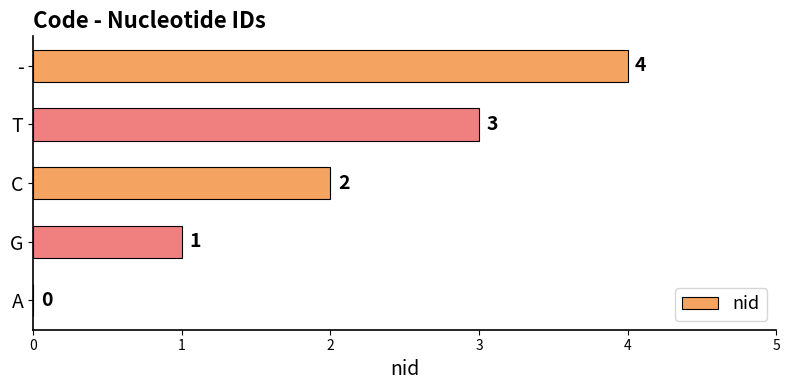

Which label corresponds to the largest value in the chart?

-